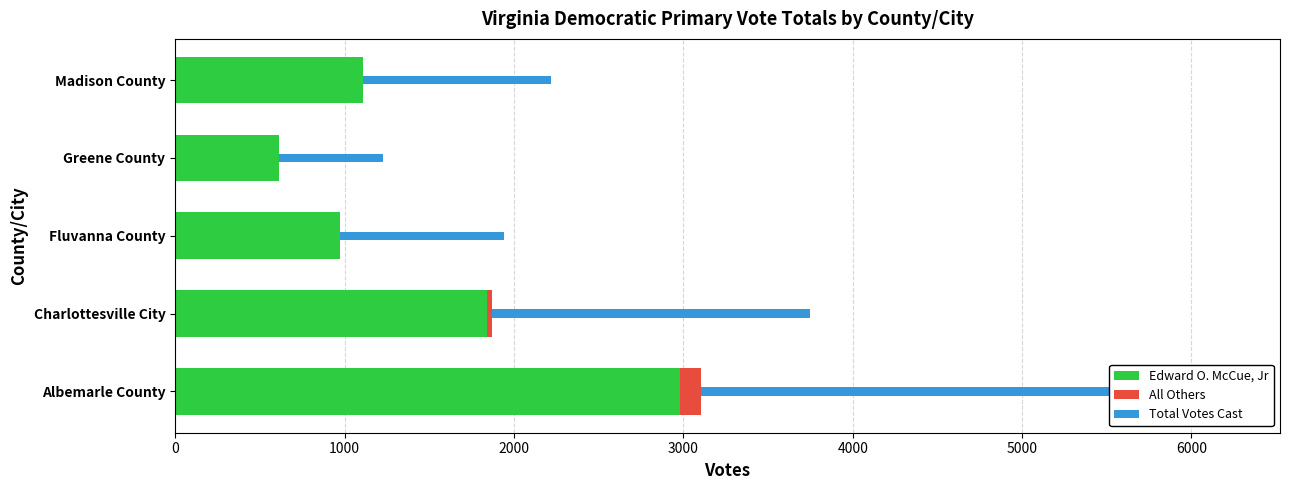

At Charlottesville City, list the series in order from largest to smallest.

Total Votes Cast, Edward O. McCue, Jr, All Others